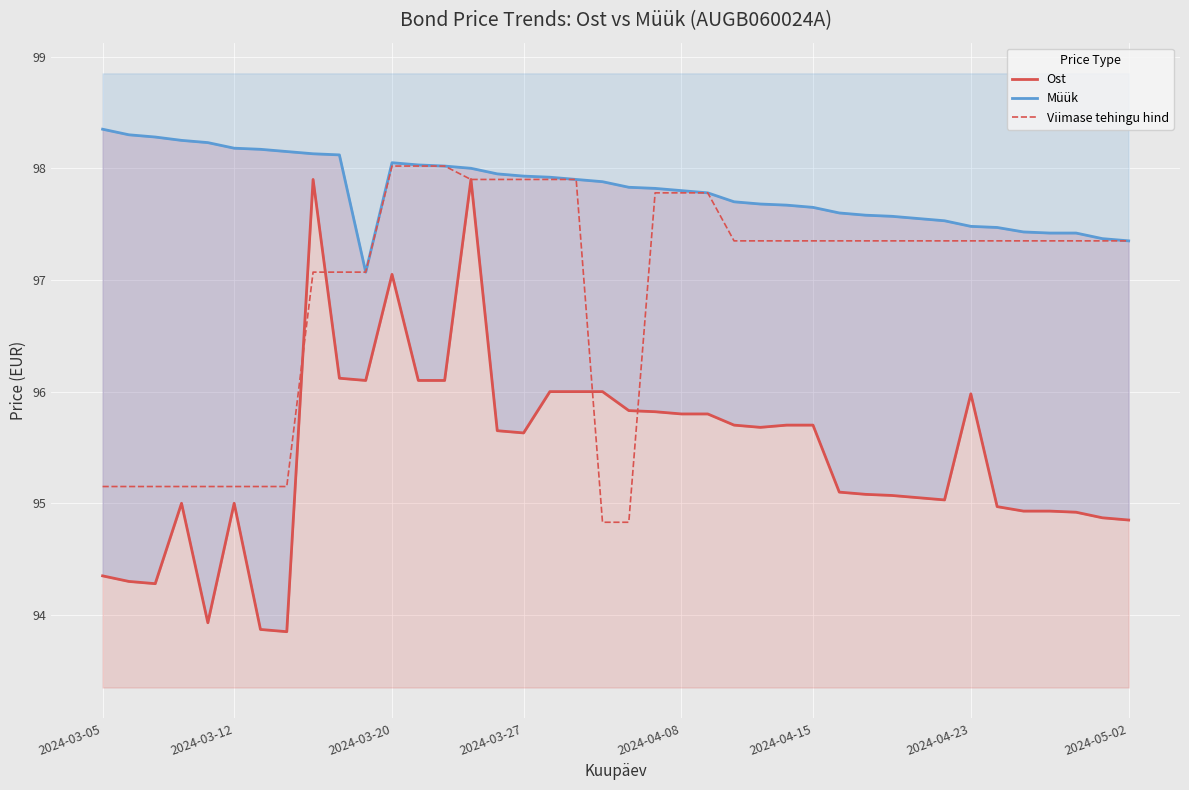

The Viimase tehingu hind series shows 38.8 at 2024-03-27. True or false?

False